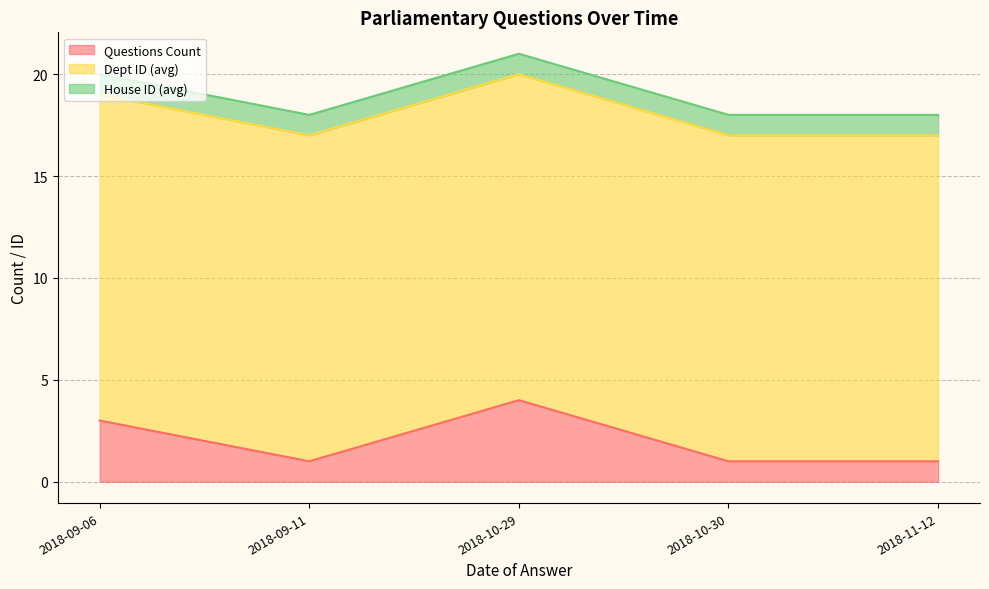

Is it true that Dept ID (avg) equals 16 at 2018-10-30?

True